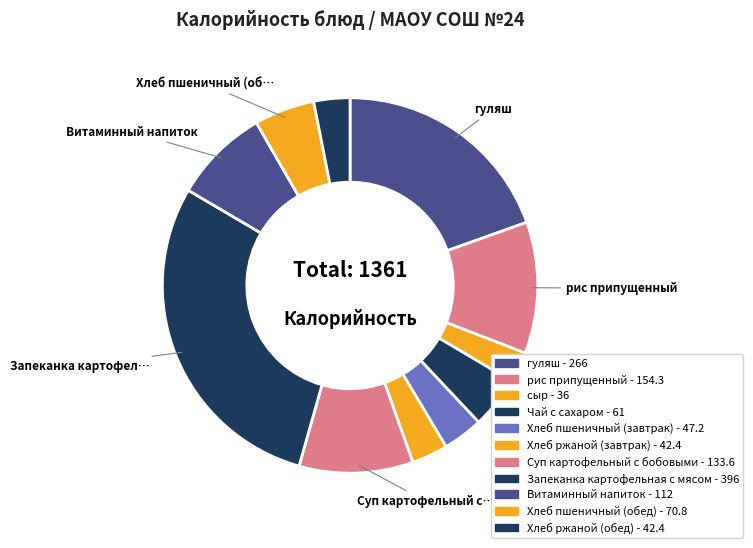

How many slices are in this pie chart?

11